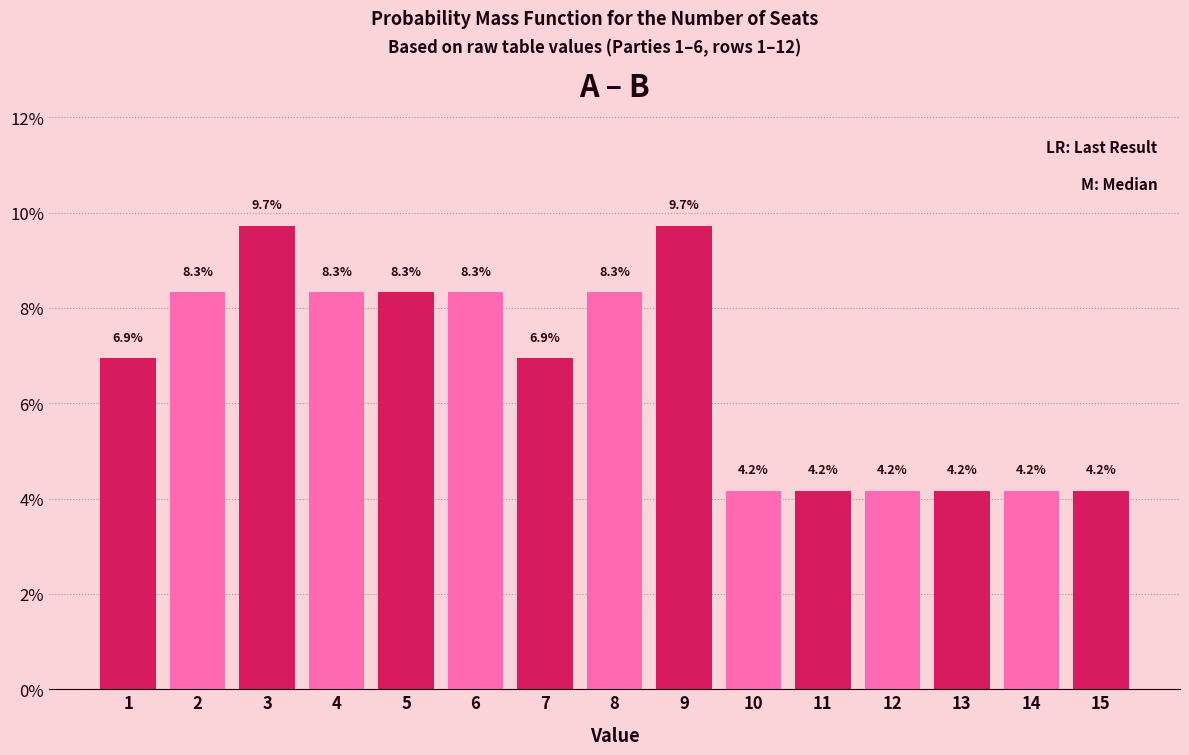

Reading left to right, transcribe this chart: for each bar, give the range it covers on the x-axis and its height.

0.5 to 1.5: 6.9
1.5 to 2.5: 8.3
2.5 to 3.5: 9.7
3.5 to 4.5: 8.3
4.5 to 5.5: 8.3
5.5 to 6.5: 8.3
6.5 to 7.5: 6.9
7.5 to 8.5: 8.3
8.5 to 9.5: 9.7
9.5 to 10.5: 4.2
10.5 to 11.5: 4.2
11.5 to 12.5: 4.2
12.5 to 13.5: 4.2
13.5 to 14.5: 4.2
14.5 to 15.5: 4.2